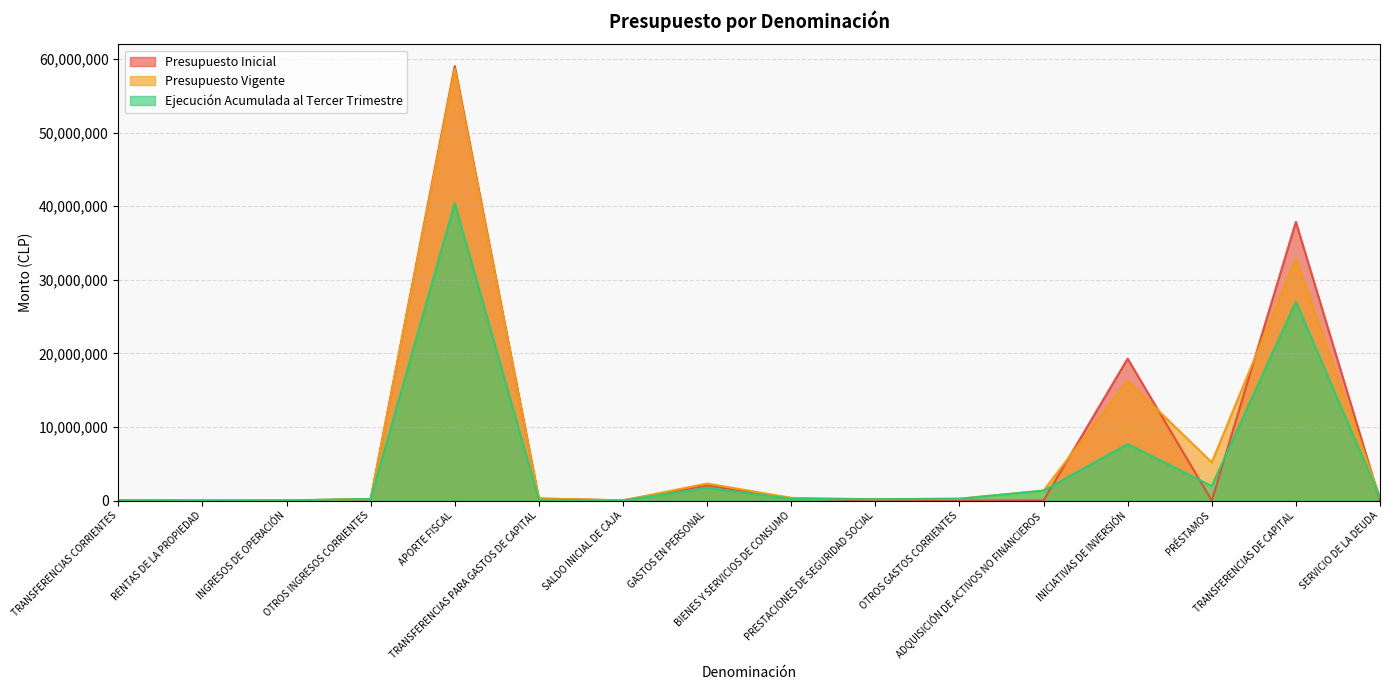

Which label corresponds to the largest value in the chart?

APORTE FISCAL